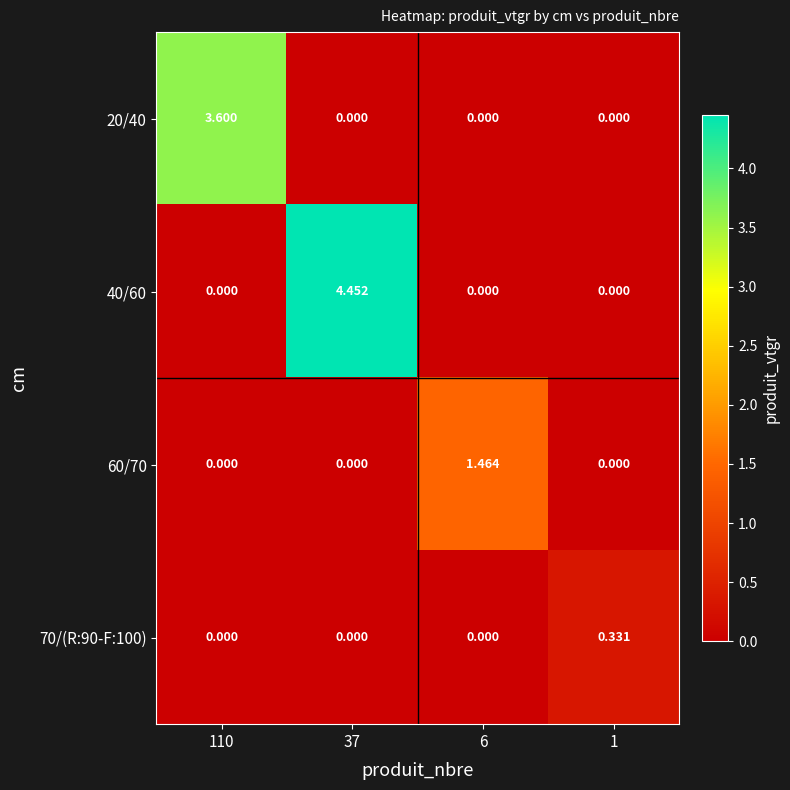

What is the greatest value displayed?

4.5